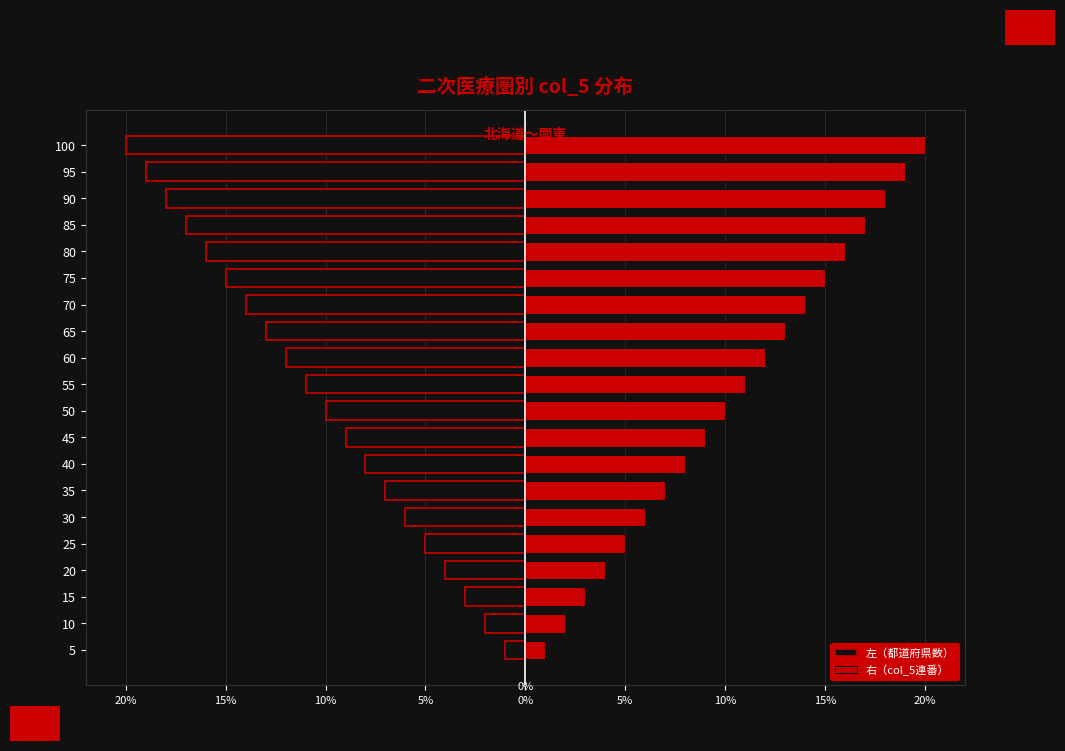

The value of 右（col_5連番） at 100 is 27. True or false?

False